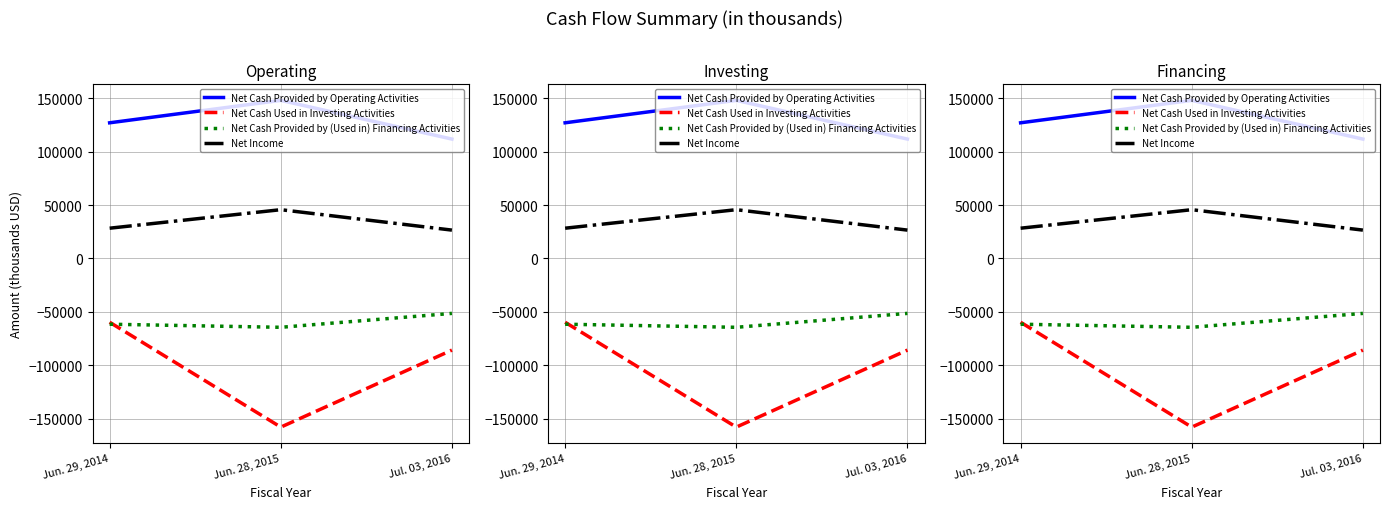

Which label corresponds to the largest value in the chart?

Jun. 28, 2015